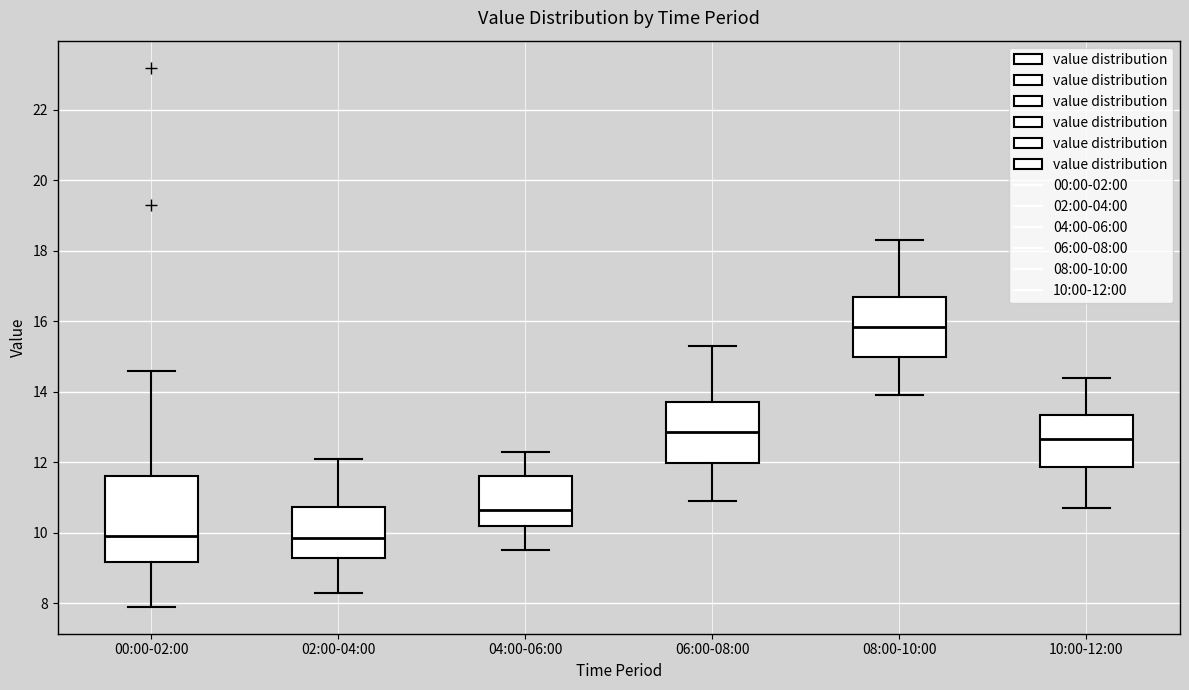

Where does the upper whisker of the box for 00:00-02:00 end on the y-axis? The values are not printed on the chart, so give them approximately, as read against the axis.

14.6